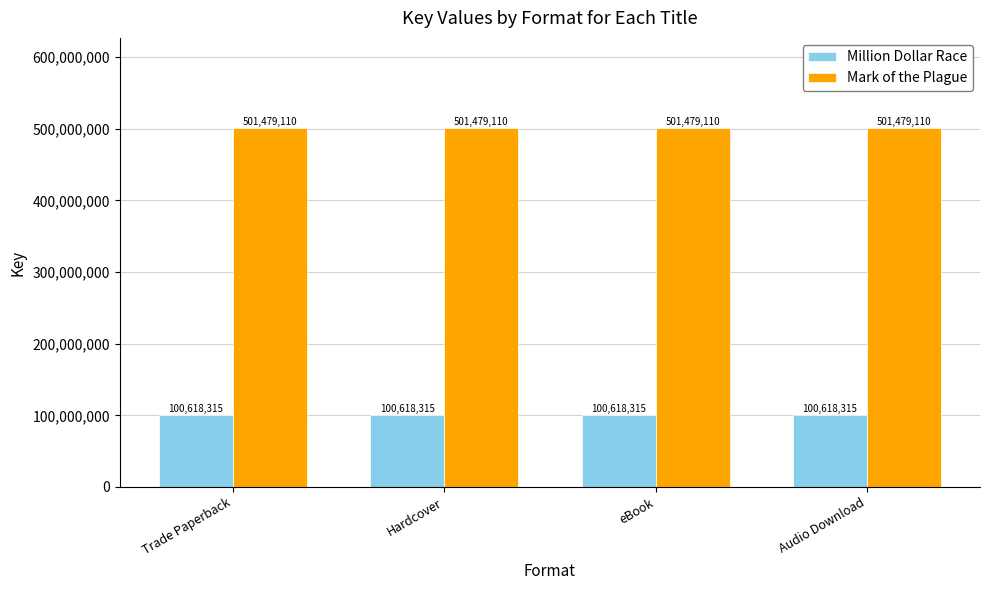

What is the minimum value shown in the chart?

100618315